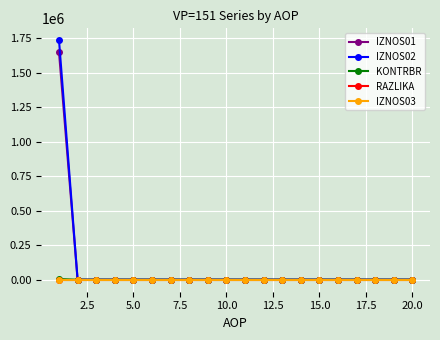

Which series has the largest range (max minus min)?

IZNOS02